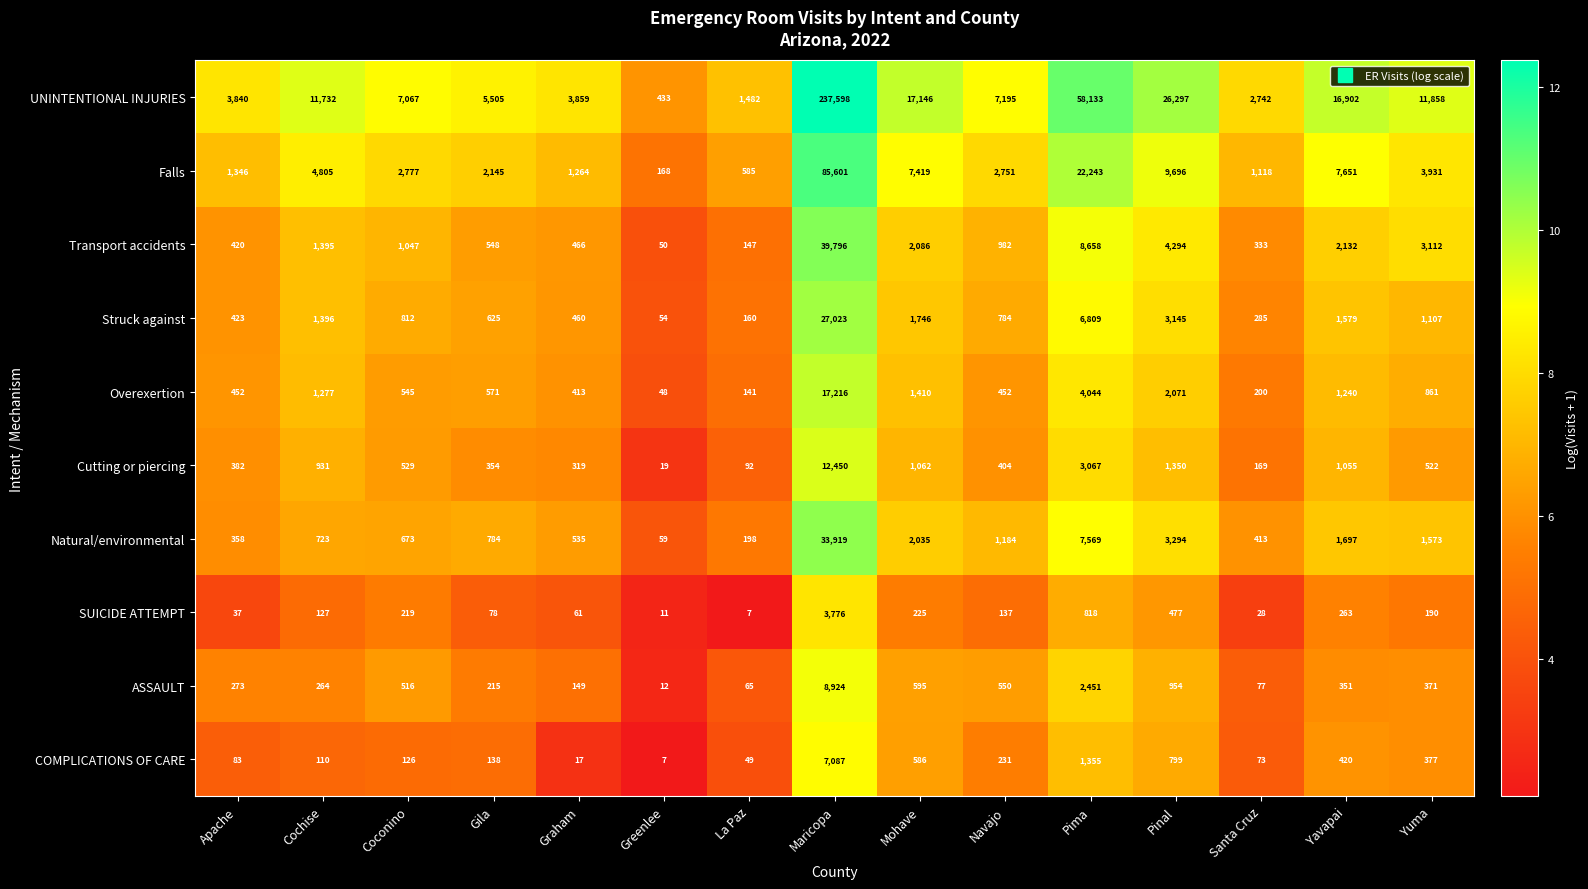

Which series has the largest total across all categories?

UNINTENTIONAL INJURIES